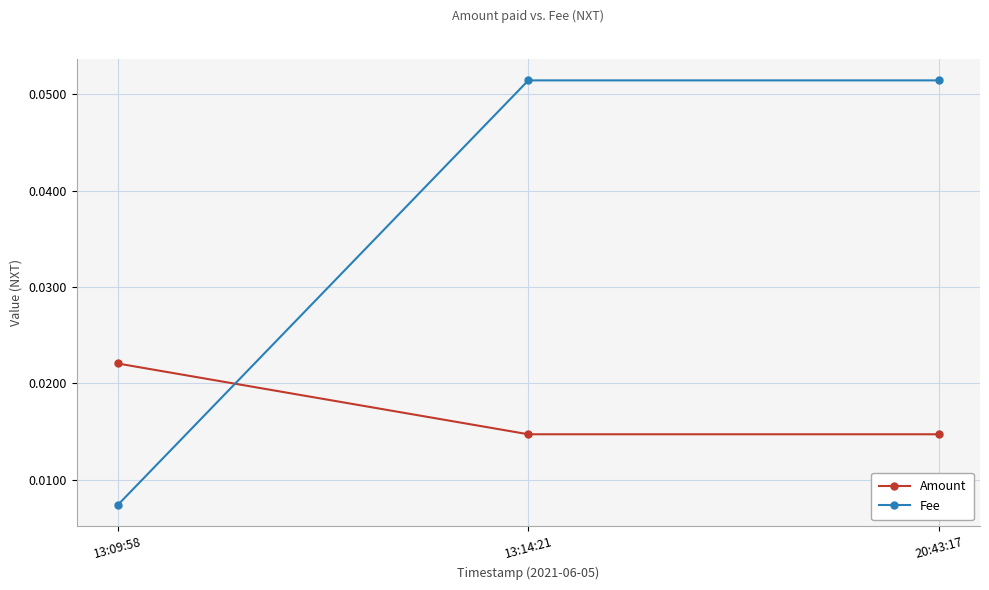

Is this an area chart (filled region under the line)?

No